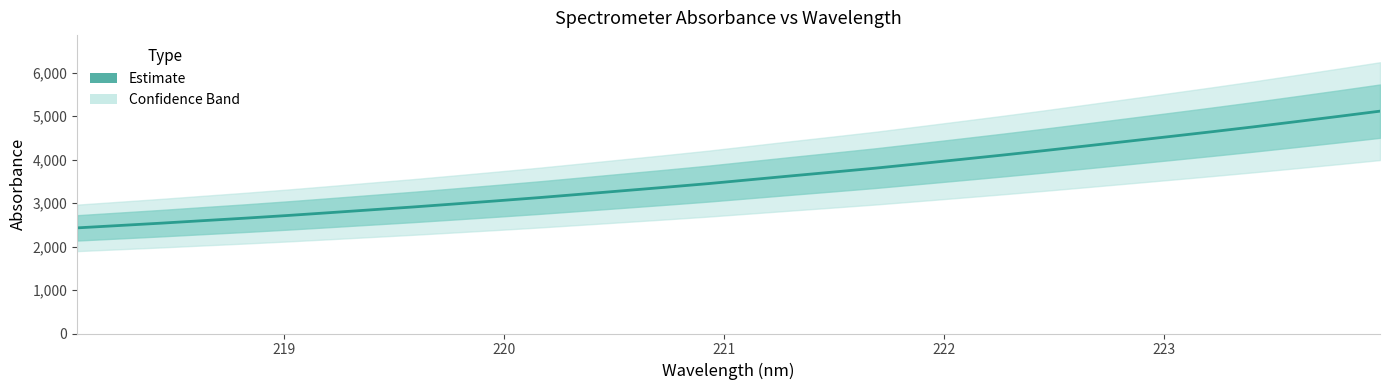

What is the value of the 12th point from the left?

3125.8